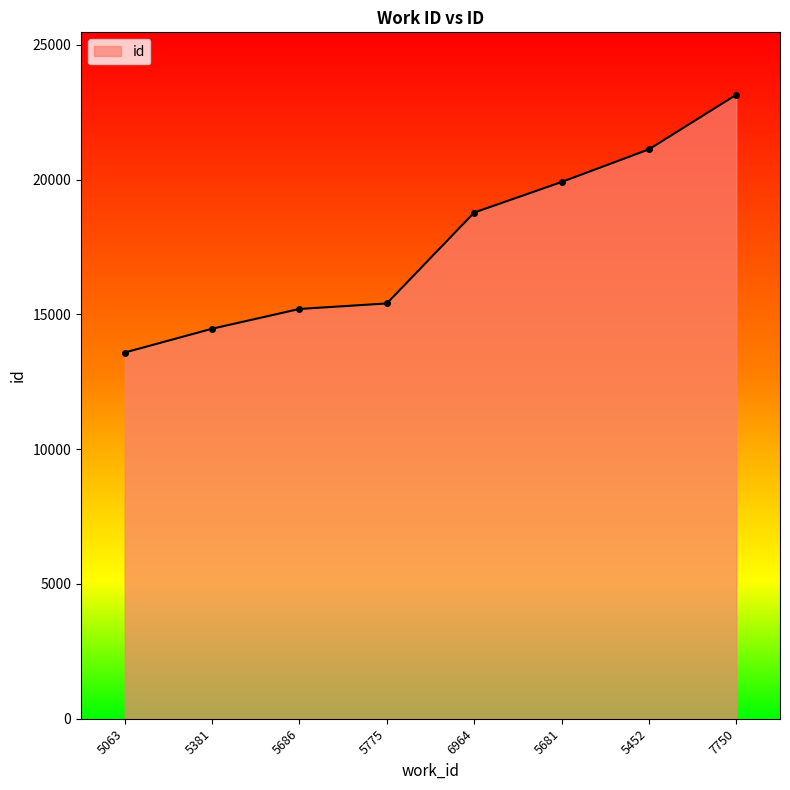

What is the change in value from 5063 to 5381?

+883